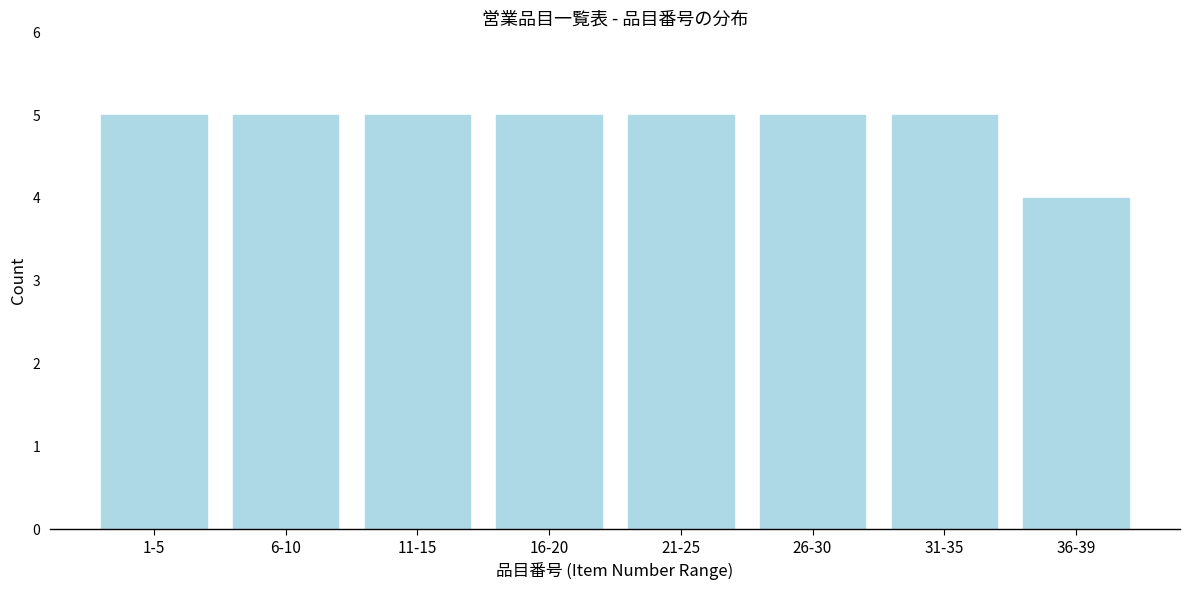

Reading left to right, extract all data points from this chart.

5	5	5	5	5	5	5	4